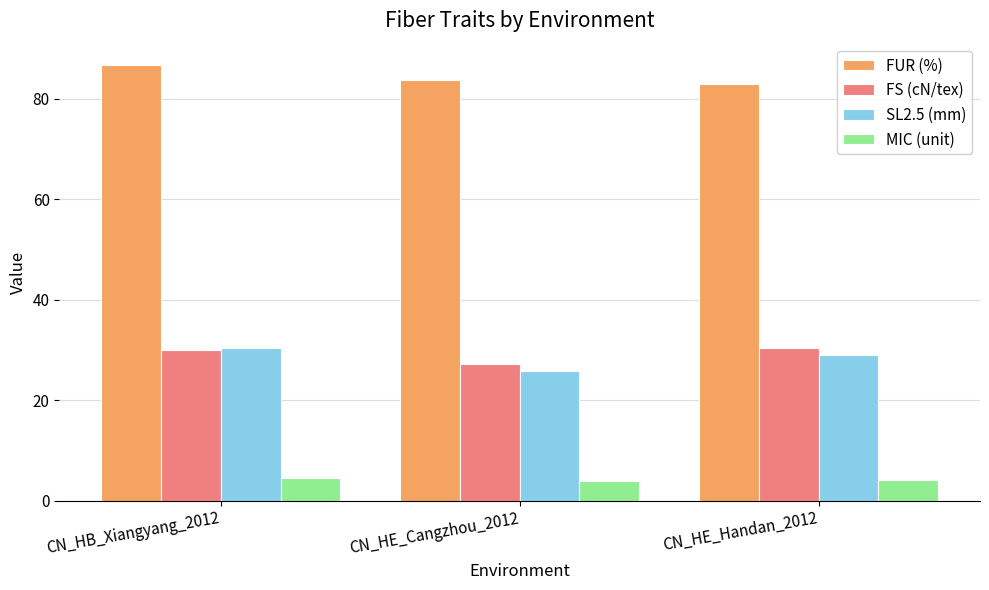

What is the approximate value of MIC (unit) at CN_HE_Cangzhou_2012?

3.9